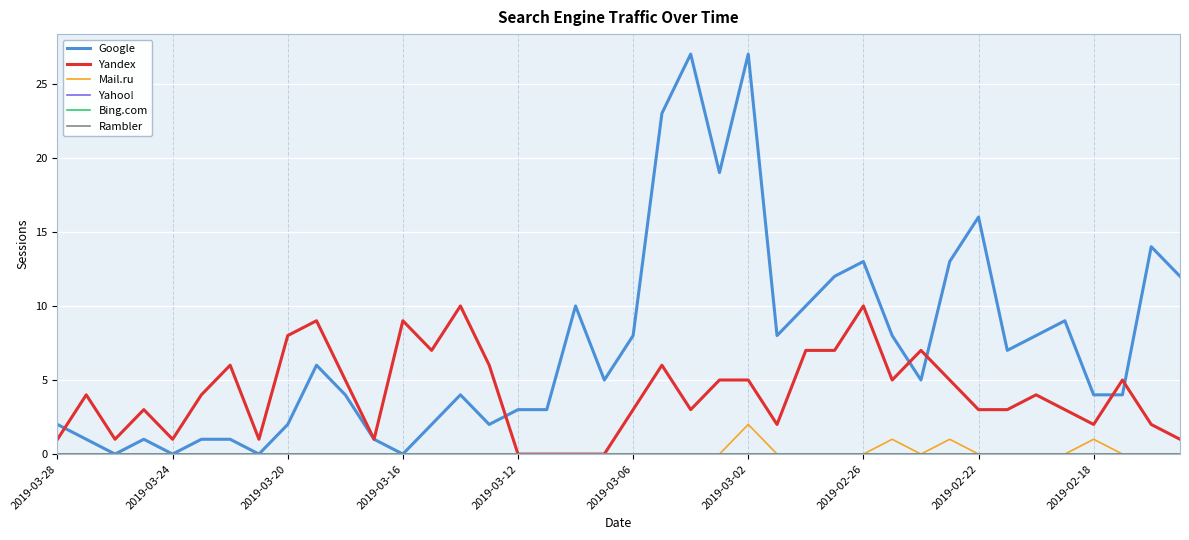

Does the chart display data point markers on the line(s)?

No